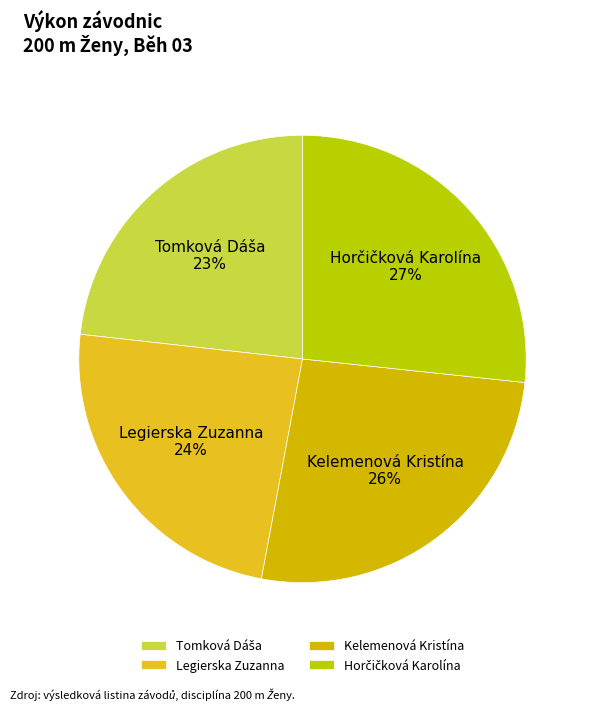

Is there any slice that represents more than half of the pie?

No